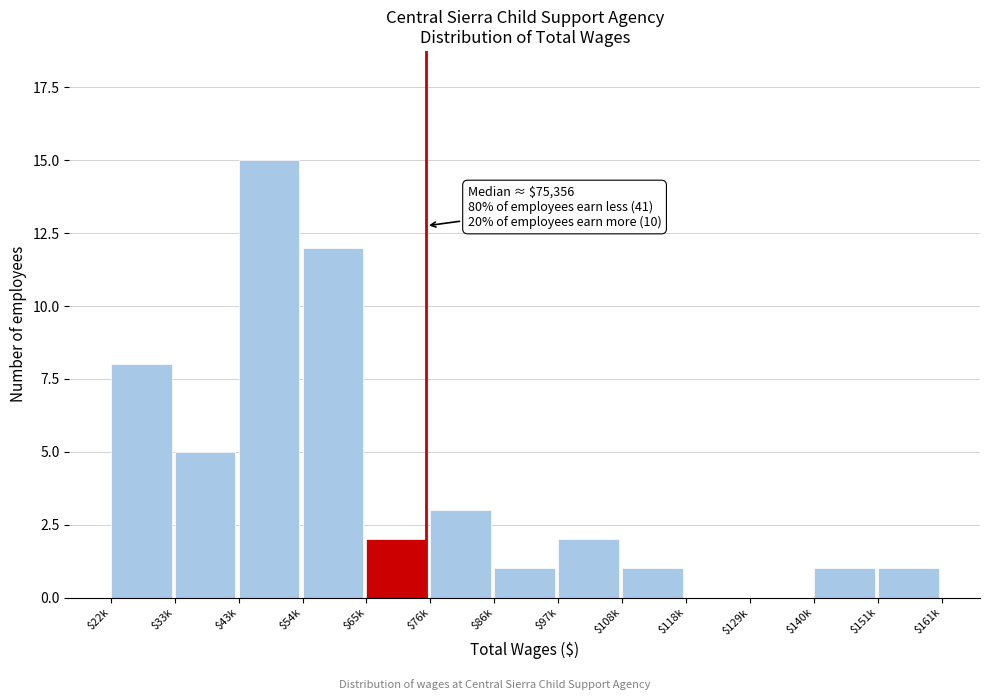

The chart shows a value of 8 at $22k. True or false?

True